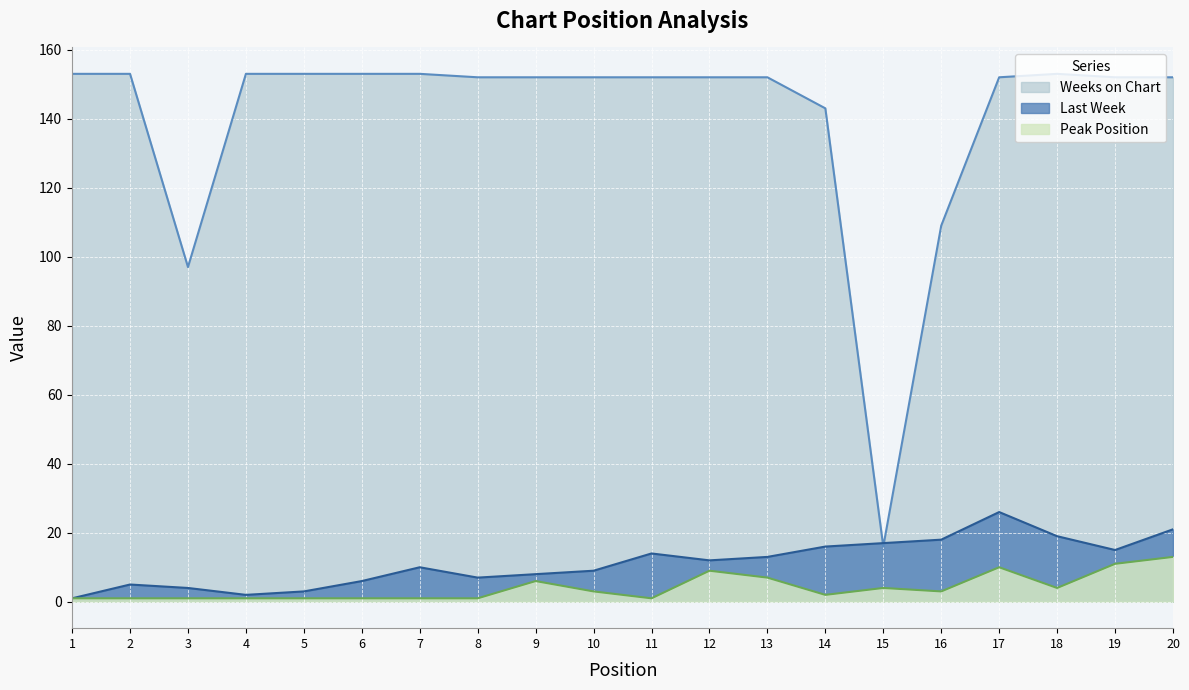

What is the value of the Last Week point at the 11th from the left?

14